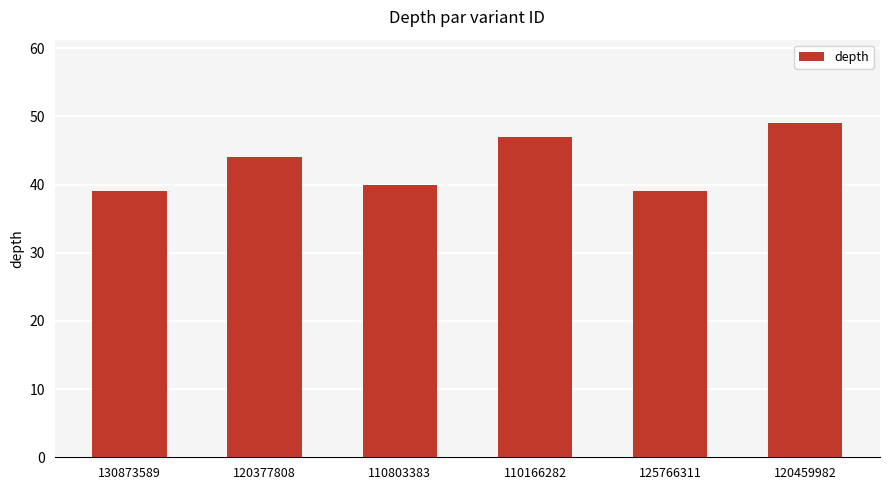

Reading left to right, extract all data points from this chart.

39	44	40	47	39	49